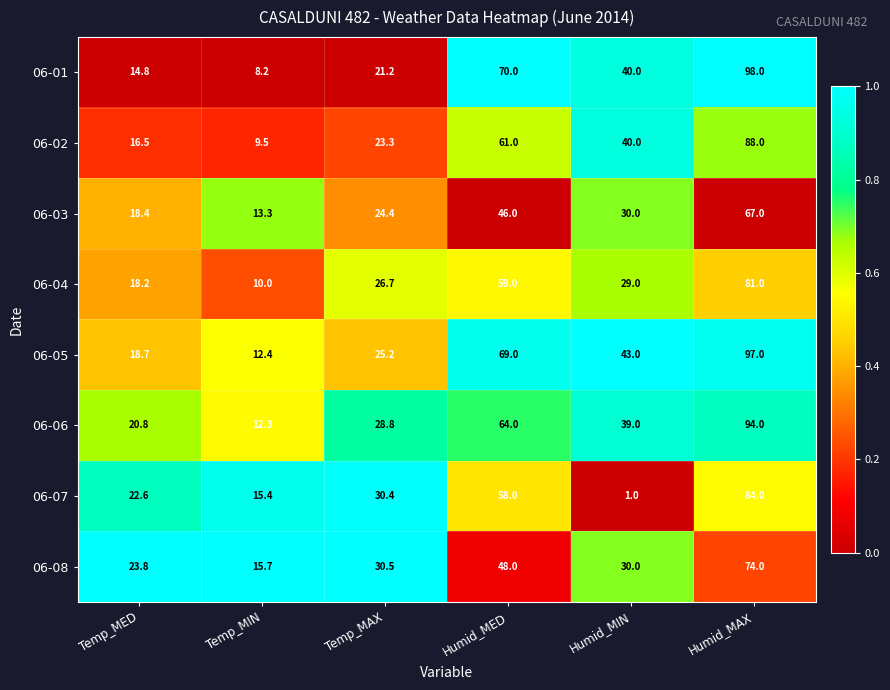

At which category is the sum across all series the highest?

Humid_MAX